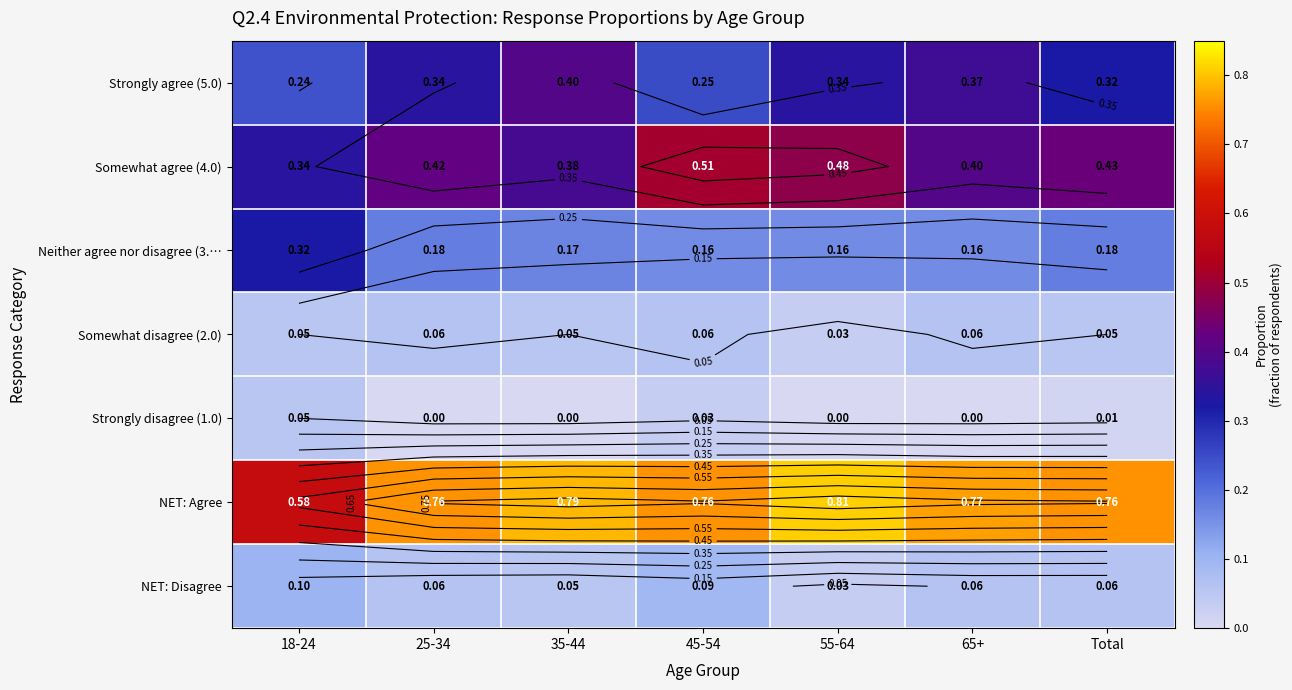

What is the difference between the NET: Disagree values at 18-24 and 55-64?

0.1